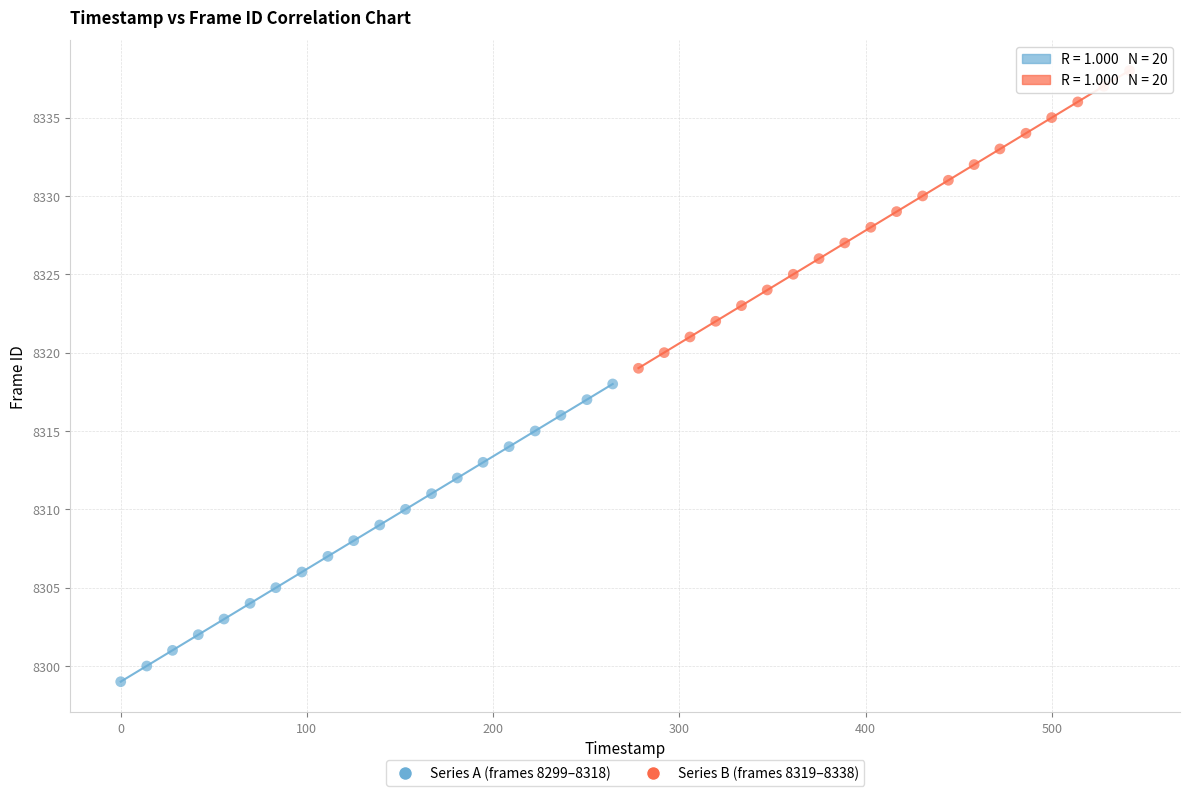

Which series contains the lowest Y value?

Series A (frames 8299–8318)